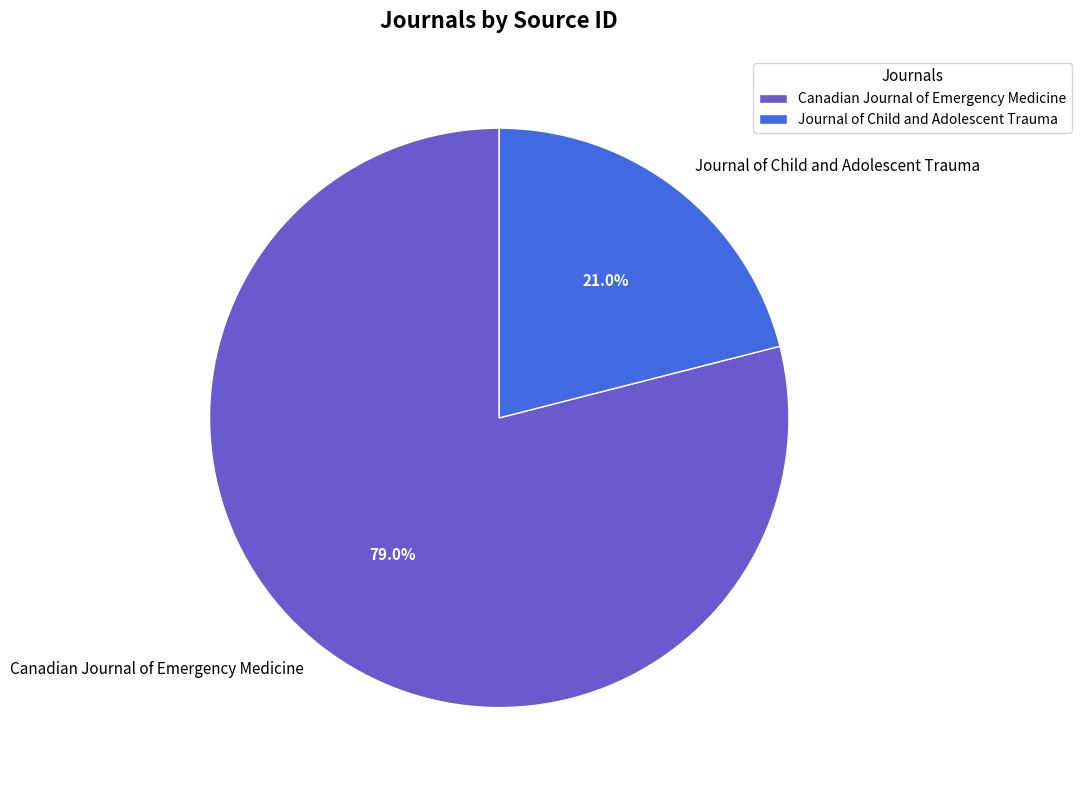

Is Journal of Child and Adolescent Trauma the majority of the pie?

No